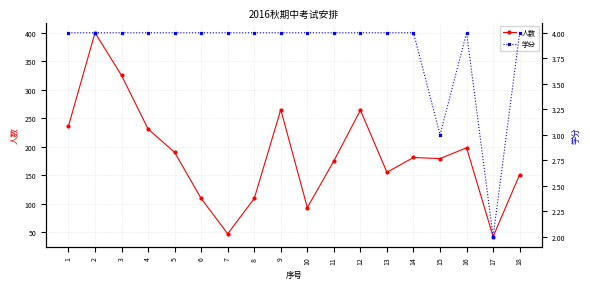

What is the sum of all 学分 values?

69